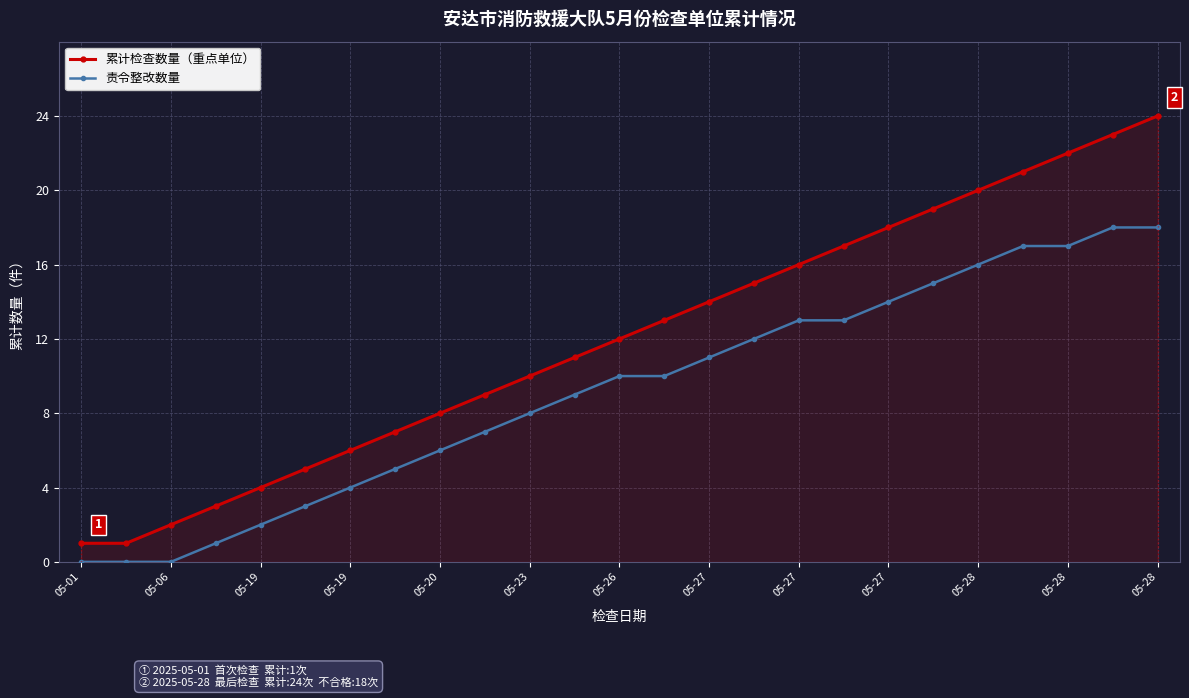

What is the maximum value shown in the chart?

24